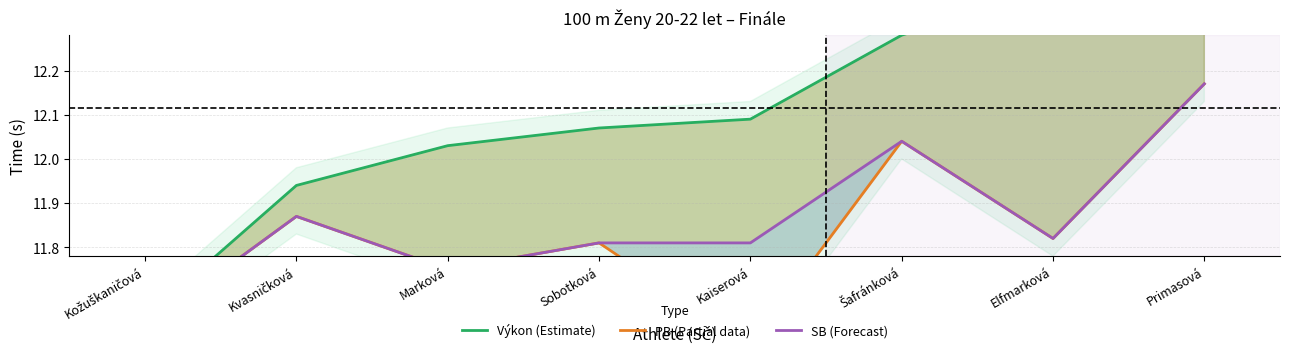

What is the greatest value displayed?

12.5